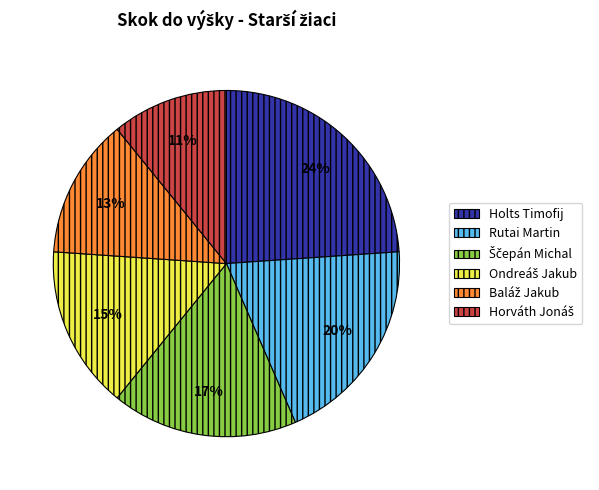

Count the number of slices in the pie.

6